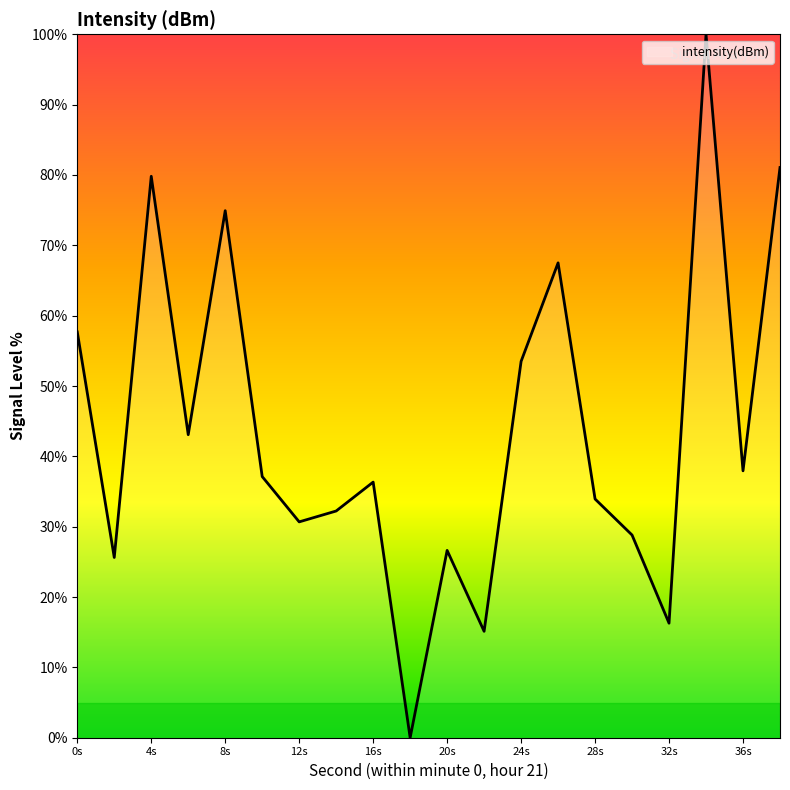

What is the greatest value displayed?

100.0